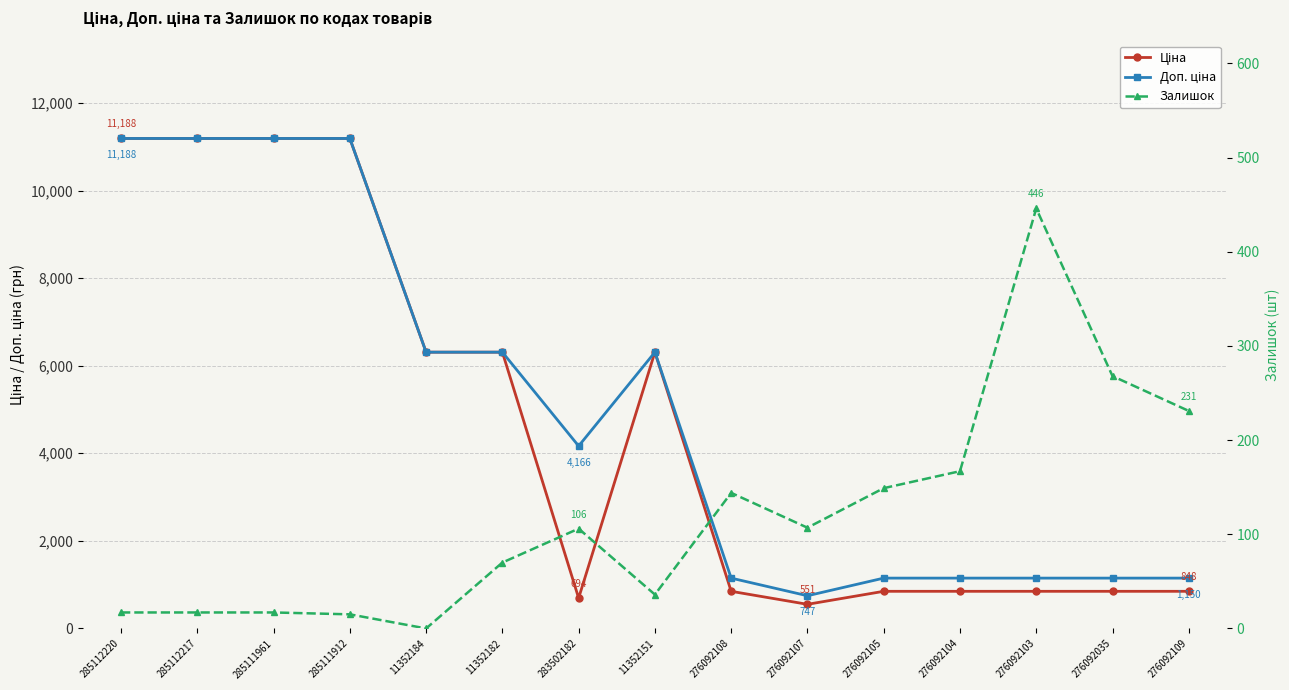

What is the difference between the second highest and minimum values in the Ціна series?

10636.7